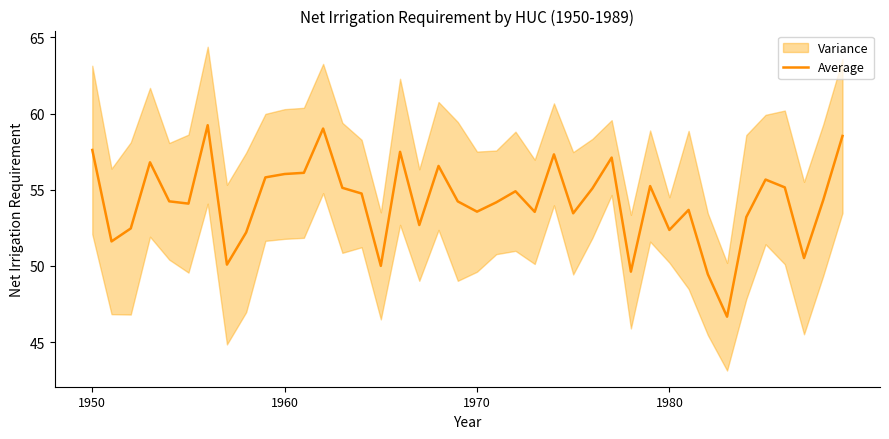

Is it true that the value at 39 is 18.6?

False